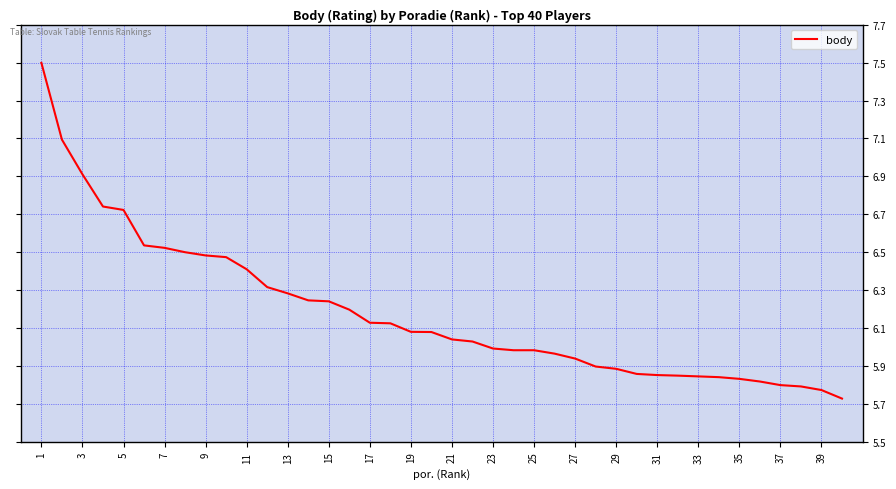

What is the difference between the maximum and minimum values?

1.8